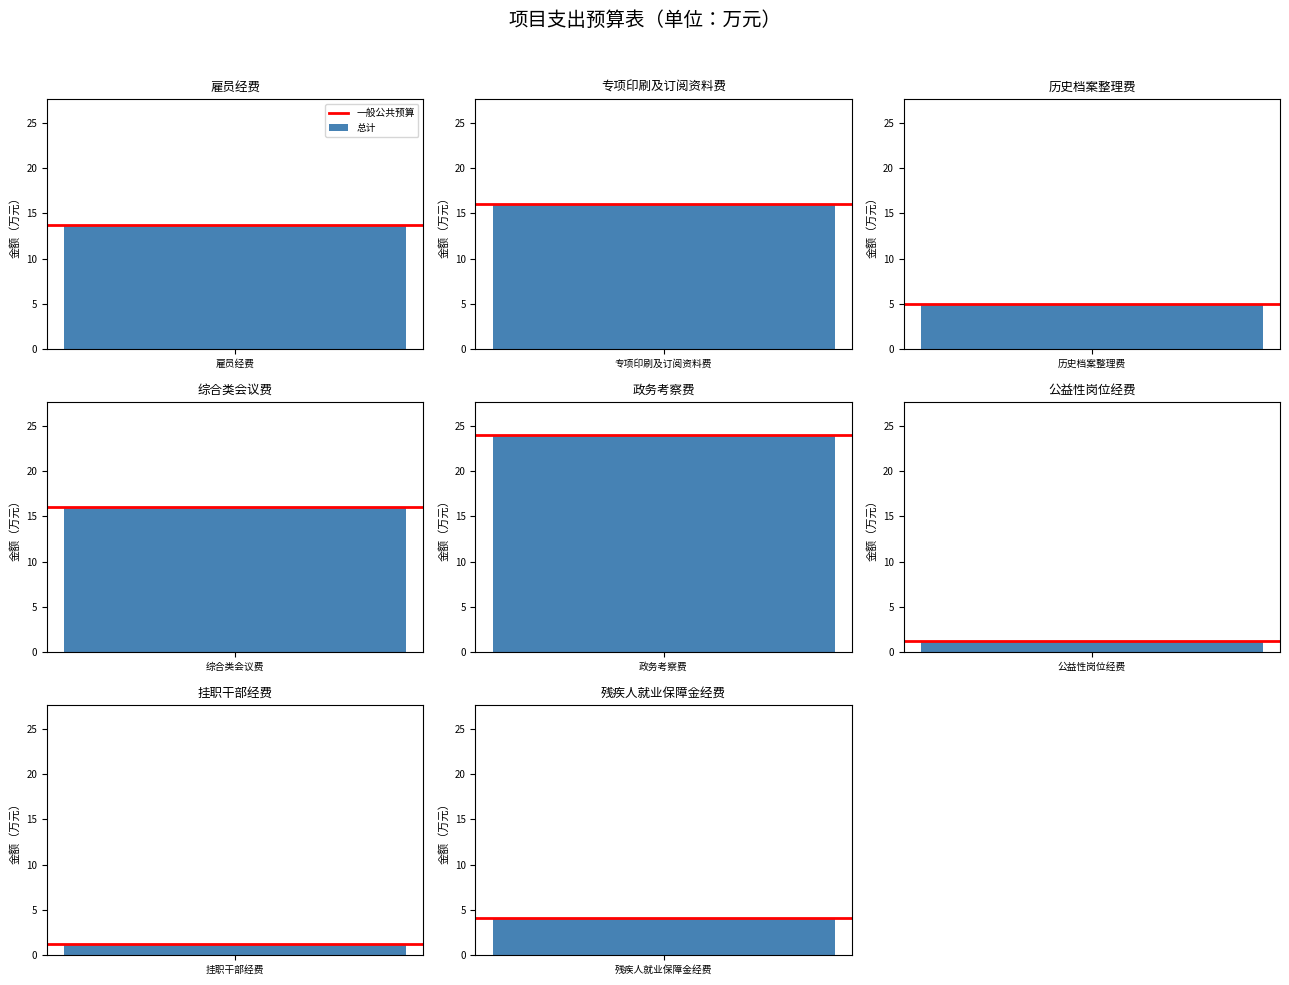

Read the 总计 value at 雇员经费.

13.7